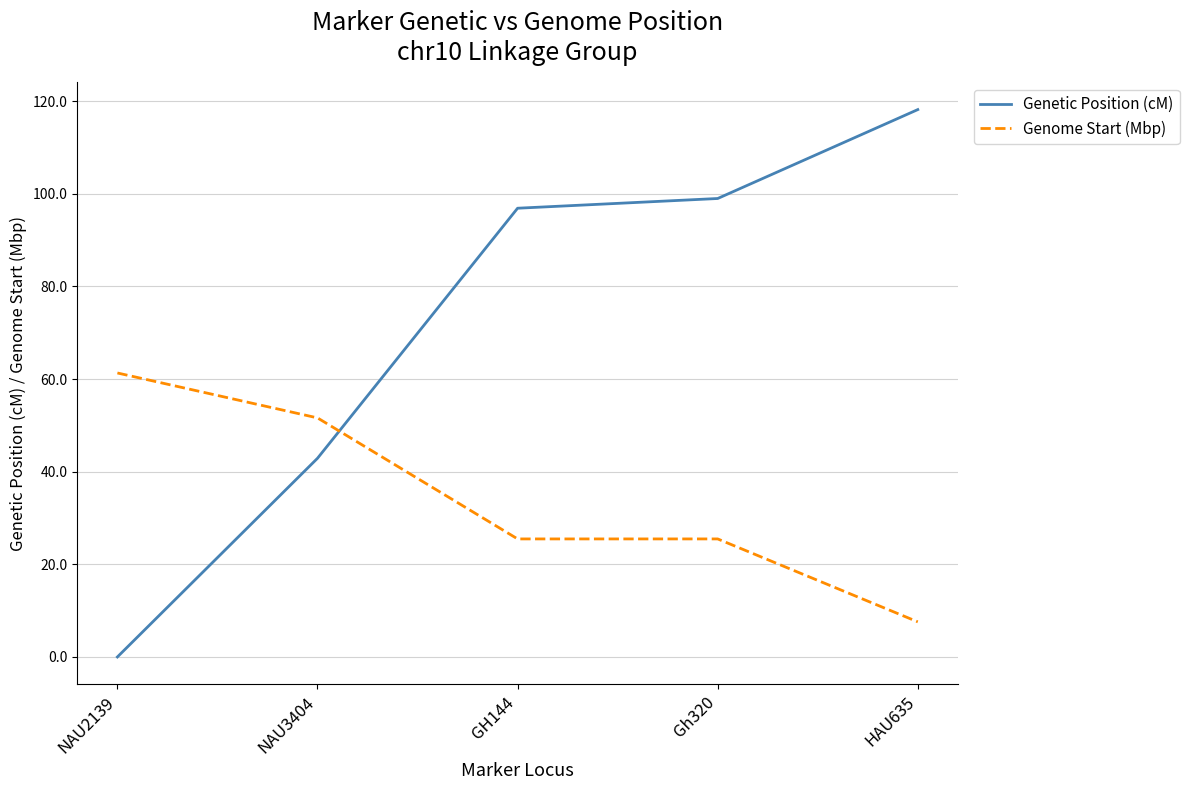

Rank the series by their average value, from highest to lowest.

Genetic Position (cM), Genome Start (Mbp)